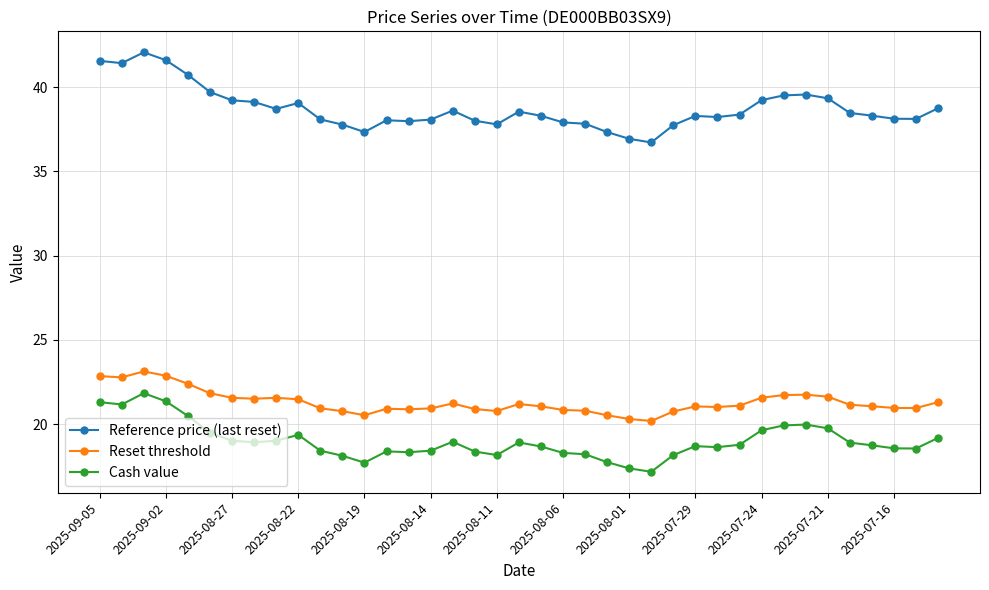

True or false: Reference price (last reset) and Reset threshold intersect in this chart.

False